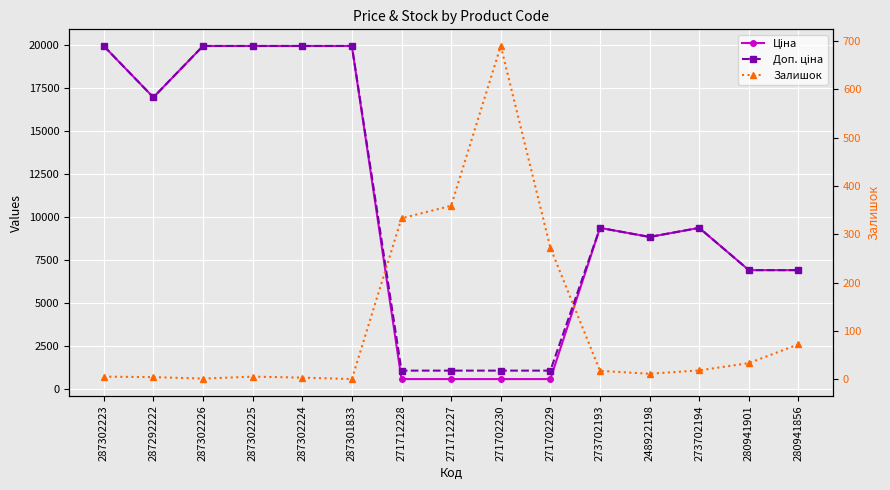

What is the highest value of the Доп. ціна series?

19964.2